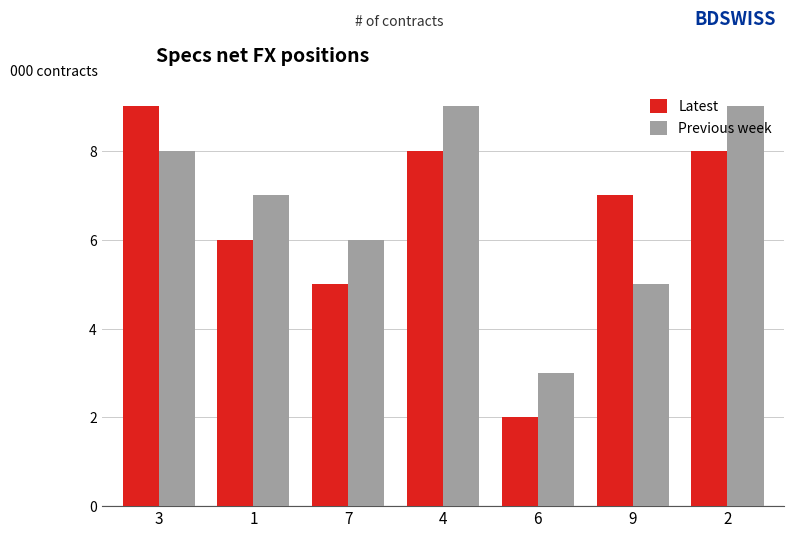

How many data points in Previous week are less than 7?

3